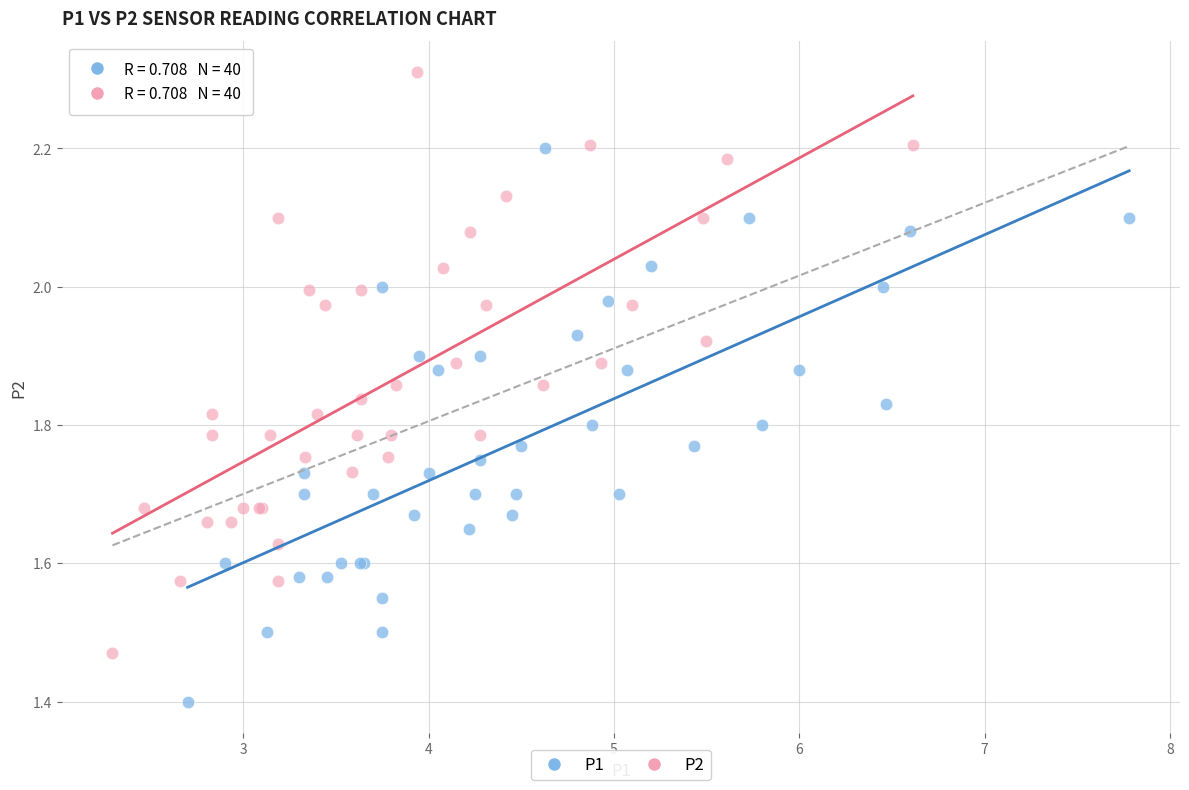

Which series has the largest Y range (max minus min)?

P2